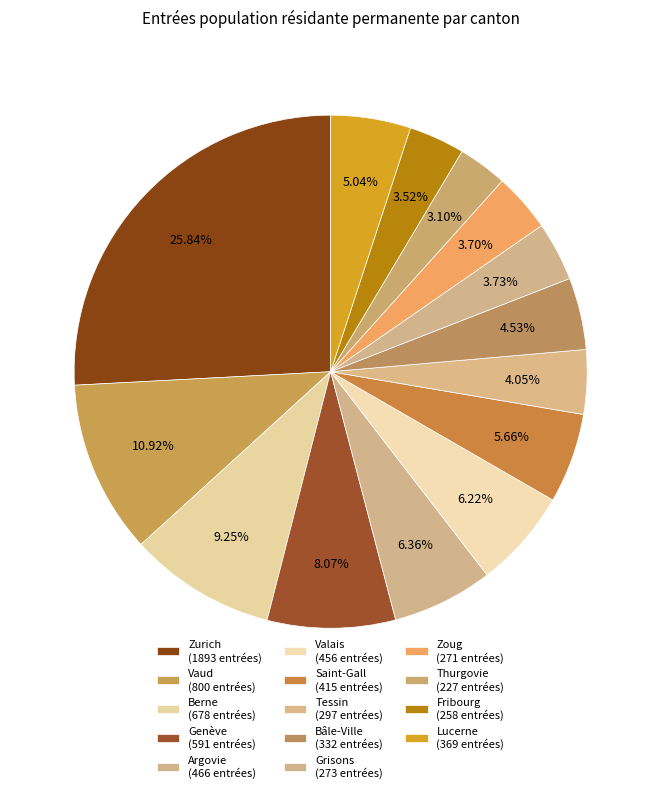

To the nearest percent, what is the difference between the largest and smallest slice percentages?

23%